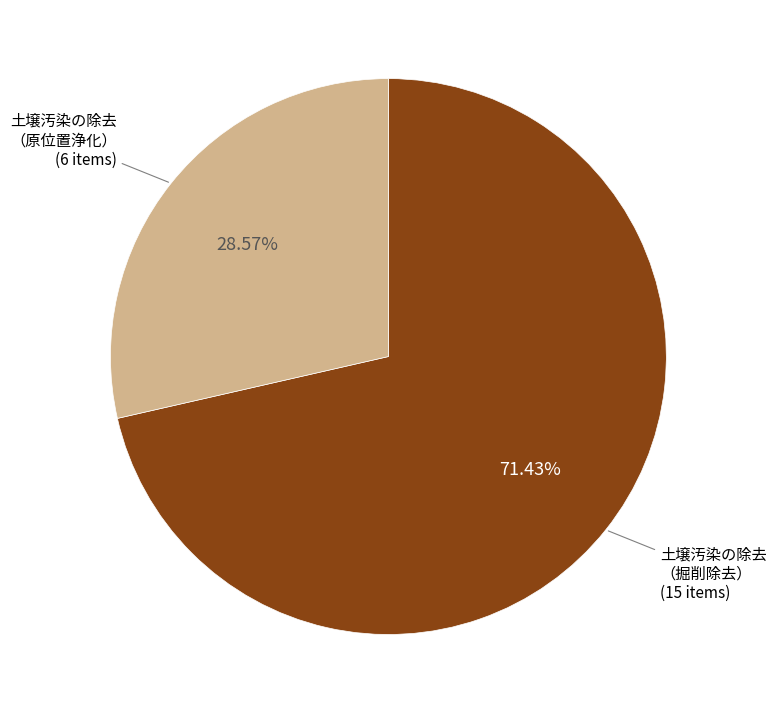

Is there any slice that represents more than half of the pie?

Yes